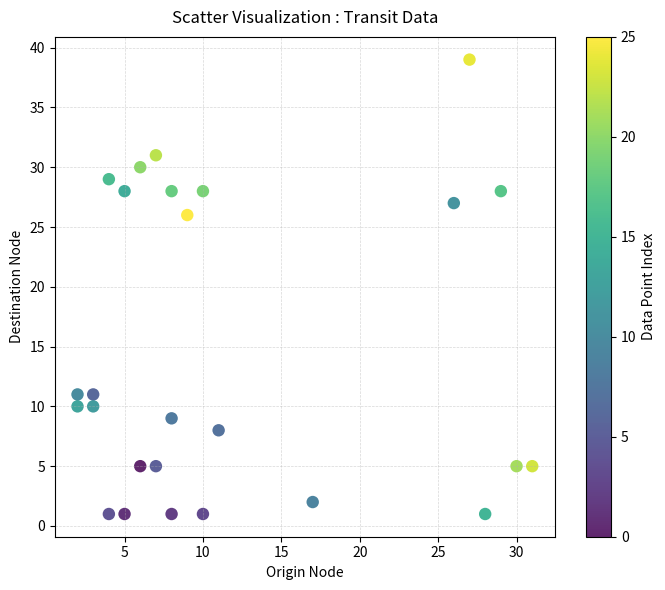

What is the range of Y values (max minus min)?

38